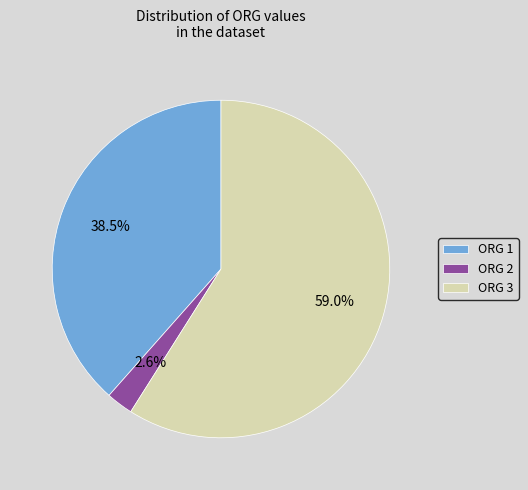

Rank the categories by value from highest to lowest.

ORG 3, ORG 1, ORG 2